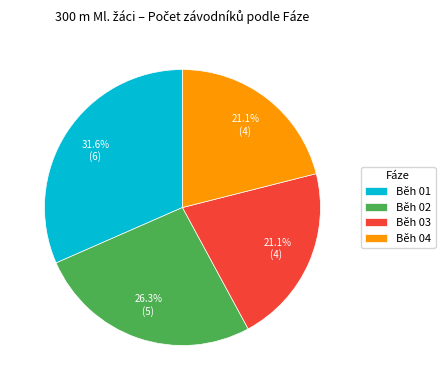

Is there any slice that represents more than half of the pie?

No